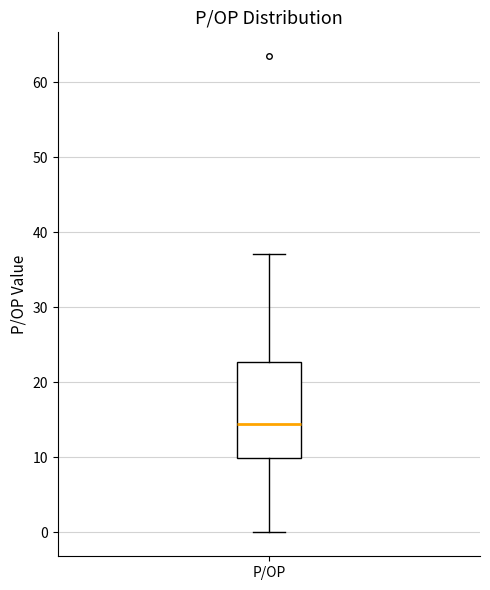

Transcribe this box plot: give where the median line is, the range the box spans, and where the two whiskers end, as read against the y-axis. The values are not printed on the chart, so give them approximately, as read against the axis.

median 15, box 10 to 23, whiskers 0 to 37